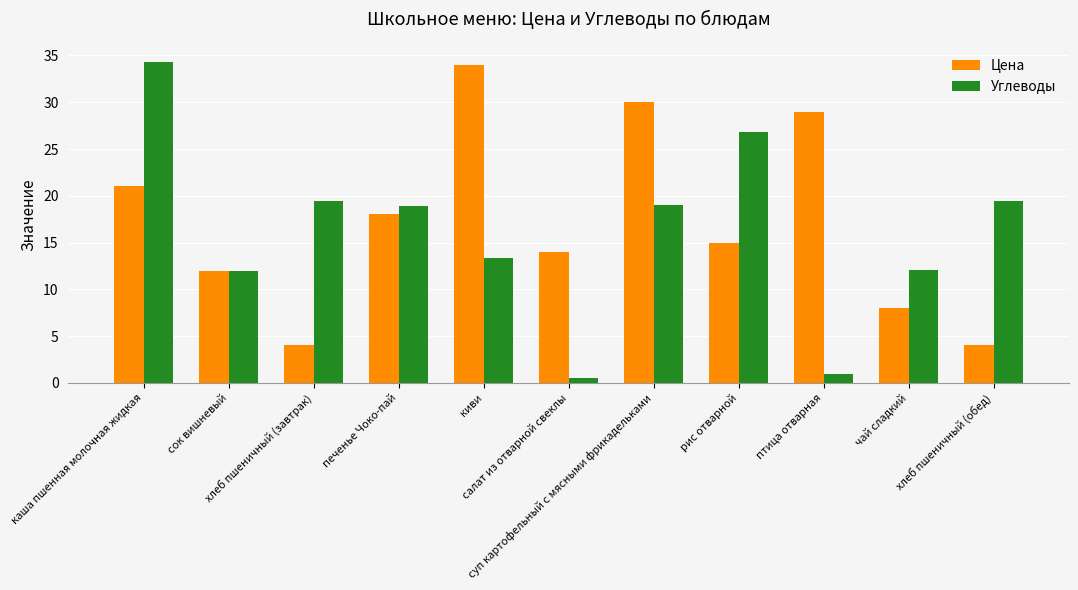

Are the bars horizontal?

No